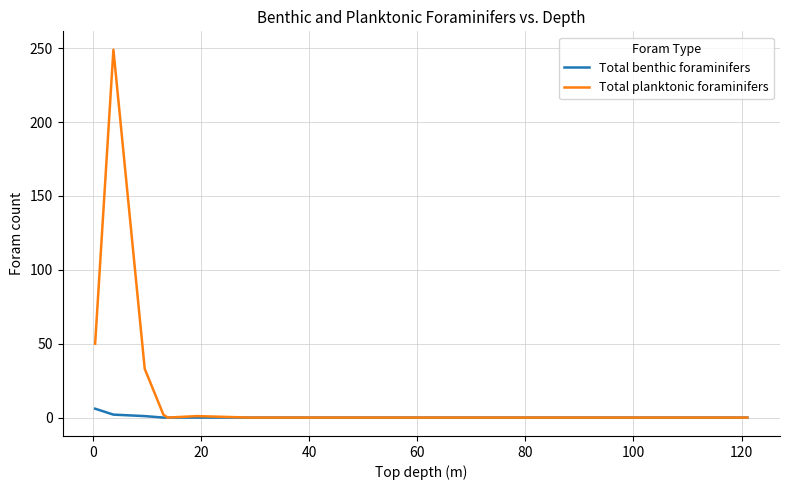

Rank the series by their average value, from lowest to highest.

Total benthic foraminifers, Total planktonic foraminifers